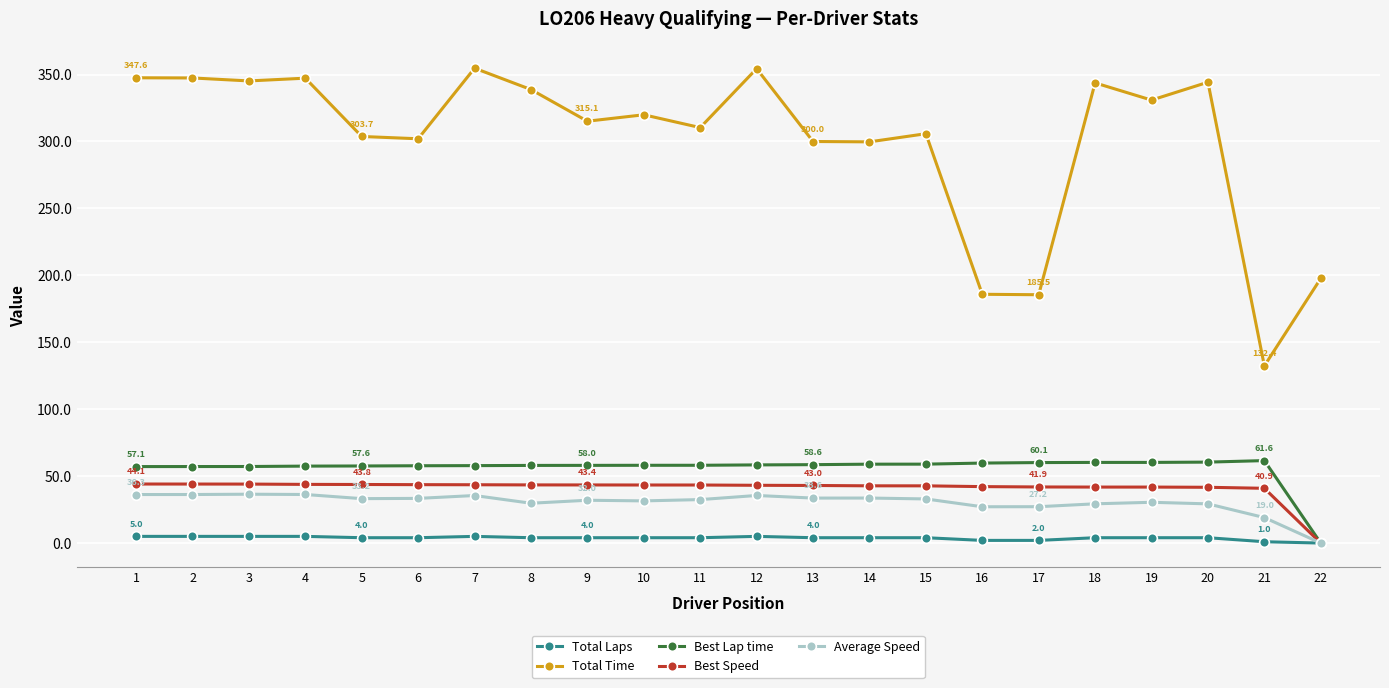

What is the greatest value displayed?

354.7